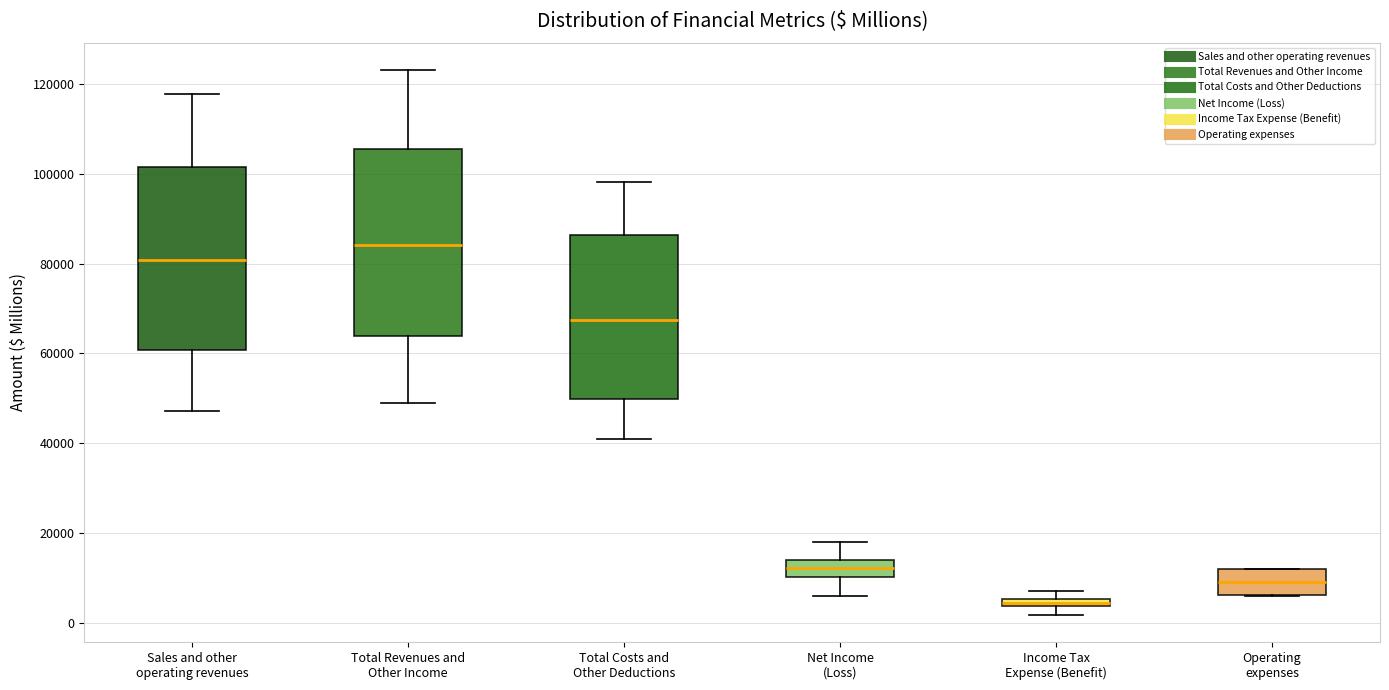

Which box has the lowest median line?

Income Tax Expense (Benefit)